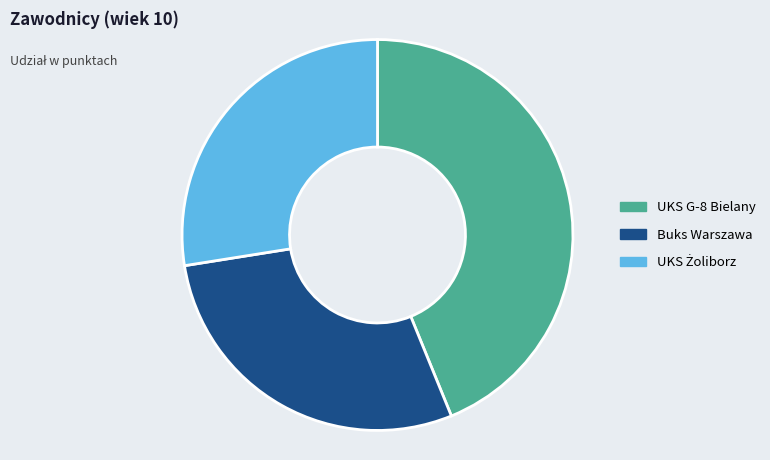

The Buks Warszawa slice represents 29% of the pie. True or false?

True